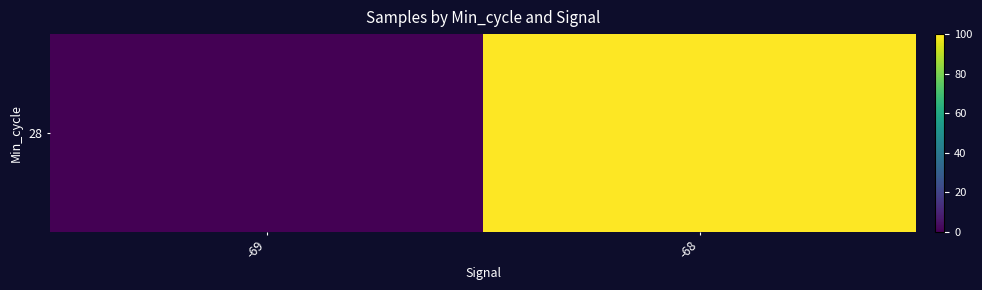

What is the average value?

50